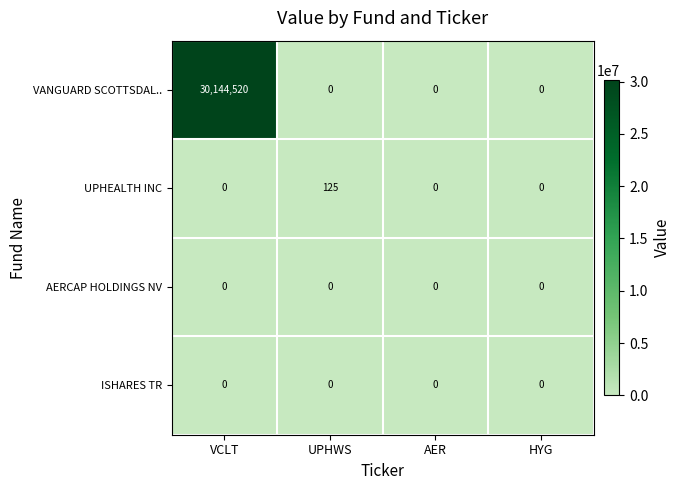

Reading left to right, list all the values displayed in this chart.

VANGUARD SCOTTSDAL..: 30144520	0	0	0
UPHEALTH INC: 0	125	0	0
AERCAP HOLDINGS NV: 0	0	0	0
ISHARES TR: 0	0	0	0